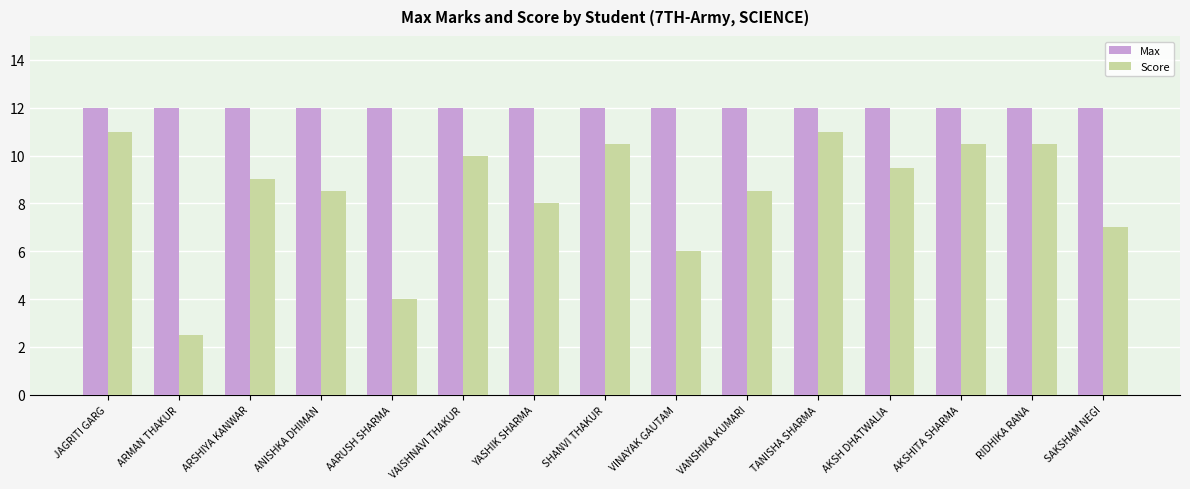

Are the bars horizontal?

No